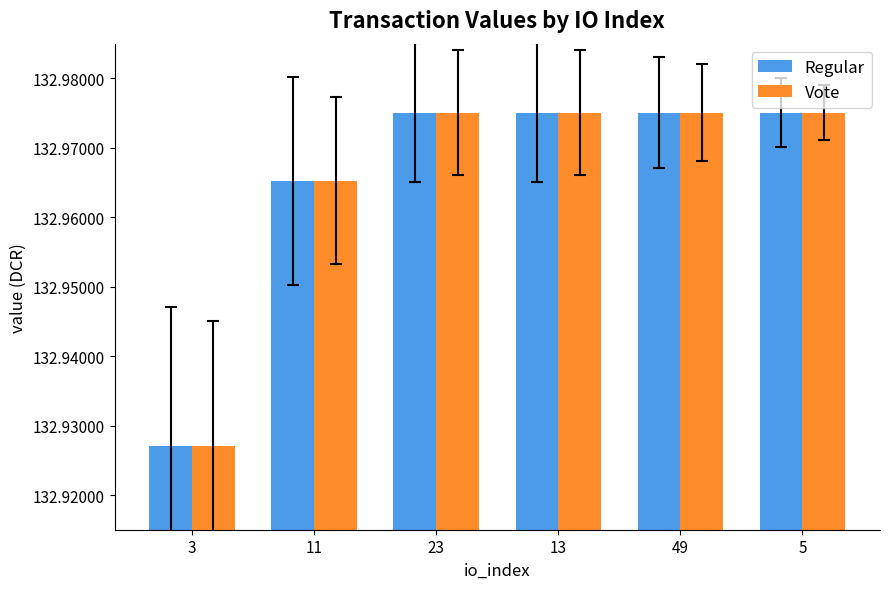

At how many categories does at least one series exceed 132?

6